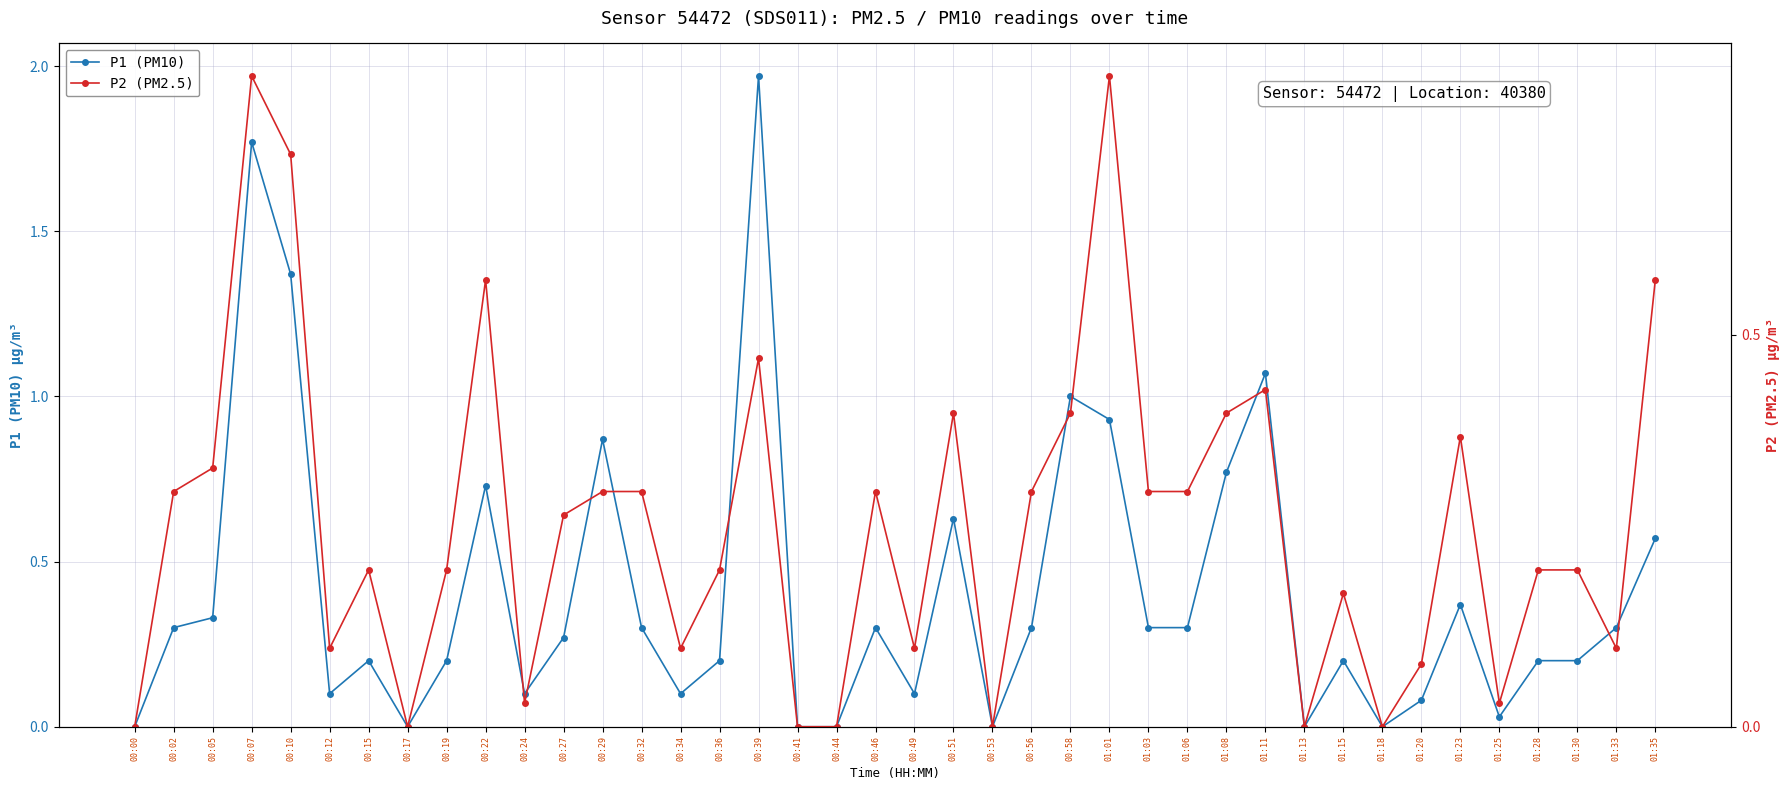

Is this an area chart (filled region under the line)?

No